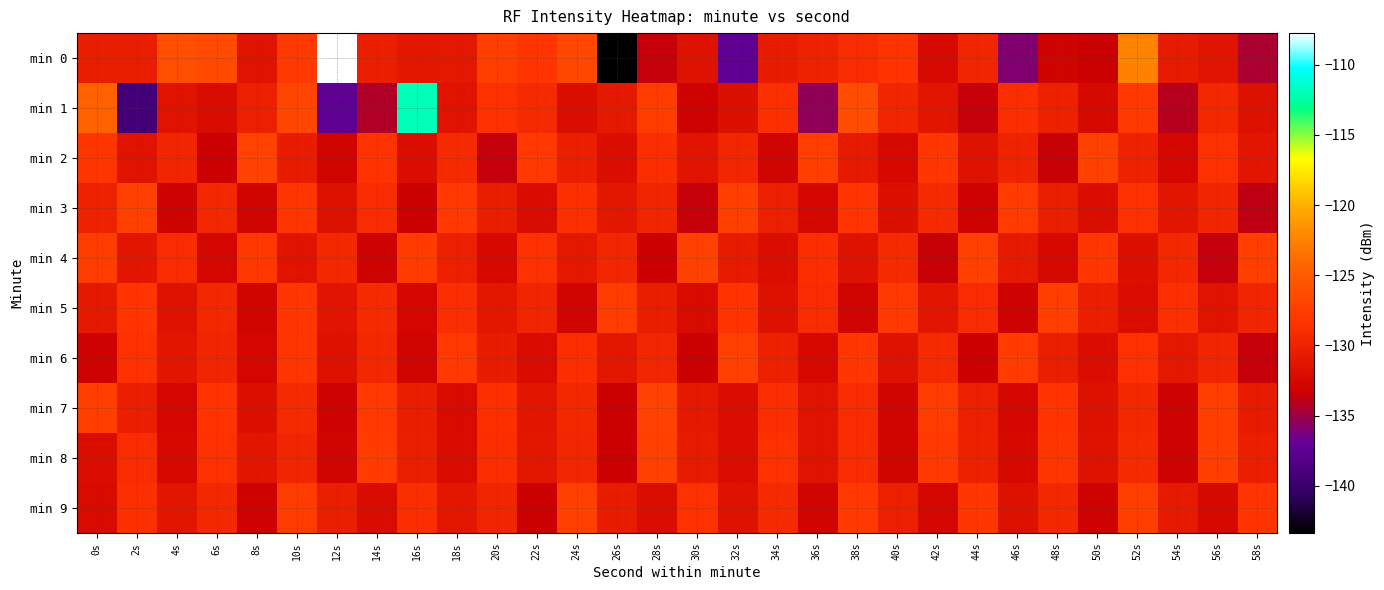

Reading right to left, transcribe all the data shown in this chart.

min 0: 58s=-134.5	56s=-131.3	54s=-130.7	52s=-122.5	50s=-133.4	48s=-133.0	46s=-136.0	44s=-129.7	42s=-132.3	40s=-128.4	38s=-129.0	36s=-130.0	34s=-130.6	32s=-137.4	30s=-131.6	28s=-133.6	26s=-143.4	24s=-126.7	22s=-128.3	20s=-127.4	18s=-131.0	16s=-131.1	14s=-130.3	12s=-107.8	10s=-127.9	8s=-131.5	6s=-126.4	4s=-126.1	2s=-130.5	0s=-130.5
min 1: 58s=-131.7	56s=-129.4	54s=-134.1	52s=-127.8	50s=-132.5	48s=-130.1	46s=-128.9	44s=-133.6	42s=-131.2	40s=-129.8	38s=-126.3	36s=-135.4	34s=-128.7	32s=-131.8	30s=-133.2	28s=-127.6	26s=-130.9	24s=-132.1	22s=-129.3	20s=-128.5	18s=-131.5	16s=-112.0	14s=-134.3	12s=-137.5	10s=-126.8	8s=-130.2	6s=-132.2	4s=-131.4	2s=-139.4	0s=-124.6
min 2: 58s=-131.3	56s=-128.6	54s=-132.7	52s=-130.0	50s=-127.2	48s=-133.5	46s=-129.9	44s=-131.6	42s=-128.1	40s=-132.4	38s=-130.8	36s=-127.5	34s=-133.0	32s=-129.6	30s=-131.4	28s=-128.8	26s=-132.1	24s=-130.3	22s=-127.9	20s=-133.7	18s=-129.2	16s=-131.9	14s=-128.4	12s=-132.8	10s=-130.6	8s=-127.1	6s=-133.3	4s=-129.7	2s=-131.5	0s=-128.2
min 3: 58s=-133.8	56s=-129.7	54s=-131.2	52s=-128.5	50s=-132.0	48s=-130.4	46s=-127.7	44s=-133.2	42s=-129.3	40s=-131.8	38s=-128.3	36s=-132.6	34s=-130.2	32s=-127.4	30s=-133.6	28s=-129.8	26s=-131.1	24s=-128.7	22s=-132.2	20s=-130.5	18s=-127.8	16s=-133.4	14s=-129.1	12s=-131.7	10s=-128.2	8s=-132.9	6s=-129.5	4s=-133.1	2s=-127.3	0s=-130.0
min 4: 58s=-127.5	56s=-133.7	54s=-129.5	52s=-131.8	50s=-128.1	48s=-132.5	46s=-130.8	44s=-127.3	42s=-133.5	40s=-129.2	38s=-131.6	36s=-128.8	34s=-132.1	32s=-130.7	30s=-127.2	28s=-133.3	26s=-129.6	24s=-131.0	22s=-128.6	20s=-132.4	18s=-130.2	16s=-127.7	14s=-133.1	12s=-129.4	10s=-131.5	8s=-128.0	6s=-132.7	4s=-129.1	2s=-131.3	0s=-127.6
min 5: 58s=-129.8	56s=-131.5	54s=-128.7	52s=-132.1	50s=-130.3	48s=-127.4	46s=-133.2	44s=-129.0	42s=-131.2	40s=-127.8	38s=-132.9	36s=-129.1	34s=-131.7	32s=-128.4	30s=-132.3	28s=-130.5	26s=-127.6	24s=-133.0	22s=-129.7	20s=-131.1	18s=-128.9	16s=-132.7	14s=-129.3	12s=-131.4	10s=-128.1	8s=-132.8	6s=-129.4	4s=-131.6	2s=-128.3	0s=-130.9
min 6: 58s=-133.6	56s=-129.7	54s=-131.0	52s=-128.6	50s=-132.0	48s=-130.4	46s=-127.7	44s=-133.3	42s=-129.2	40s=-131.6	38s=-128.1	36s=-132.5	34s=-130.1	32s=-127.3	30s=-133.4	28s=-129.6	26s=-131.1	24s=-128.8	22s=-132.2	20s=-130.6	18s=-127.9	16s=-133.0	14s=-129.4	12s=-131.7	10s=-128.2	8s=-132.6	6s=-129.8	4s=-131.3	2s=-128.5	0s=-133.1
min 7: 58s=-130.7	56s=-127.4	54s=-133.2	52s=-129.4	50s=-131.7	48s=-128.3	46s=-132.6	44s=-130.2	42s=-127.6	40s=-132.9	38s=-129.1	36s=-131.5	34s=-128.8	32s=-132.1	30s=-130.9	28s=-127.1	26s=-133.4	24s=-129.5	22s=-131.2	20s=-128.7	18s=-132.3	16s=-130.5	14s=-127.8	12s=-133.1	10s=-129.3	8s=-131.8	6s=-128.4	4s=-132.7	2s=-130.3	0s=-127.5
min 8: 58s=-130.3	56s=-127.5	54s=-133.1	52s=-129.3	50s=-131.6	48s=-128.2	46s=-132.5	44s=-130.1	42s=-127.8	40s=-132.8	38s=-129.1	36s=-131.5	34s=-128.6	32s=-132.0	30s=-130.7	28s=-127.2	26s=-133.3	24s=-129.6	22s=-131.1	20s=-128.9	18s=-132.2	16s=-130.4	14s=-127.7	12s=-133.0	10s=-129.8	8s=-131.3	6s=-128.5	4s=-132.4	2s=-129.0	0s=-131.9
min 9: 58s=-128.3	56s=-132.4	54s=-130.8	52s=-127.4	50s=-133.2	48s=-129.4	46s=-131.7	44s=-128.1	42s=-132.6	40s=-130.2	38s=-127.9	36s=-133.0	34s=-129.2	32s=-131.6	30s=-128.5	28s=-132.1	26s=-130.6	24s=-127.3	22s=-133.4	20s=-129.7	18s=-131.1	16s=-128.8	14s=-132.2	12s=-130.4	10s=-127.6	8s=-133.1	6s=-129.5	4s=-131.2	2s=-128.7	0s=-132.3